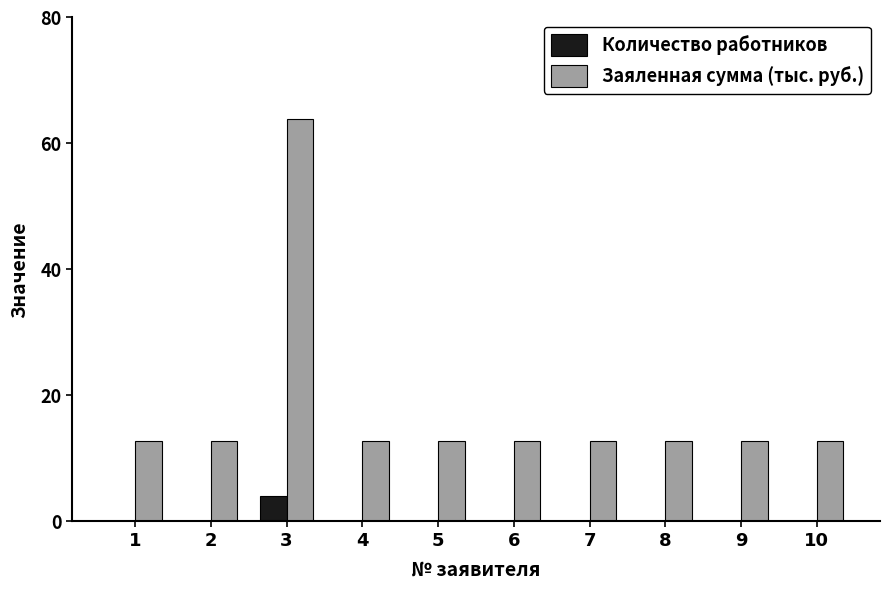

Which series has the largest total across all categories?

Заяленная сумма (тыс. руб.)